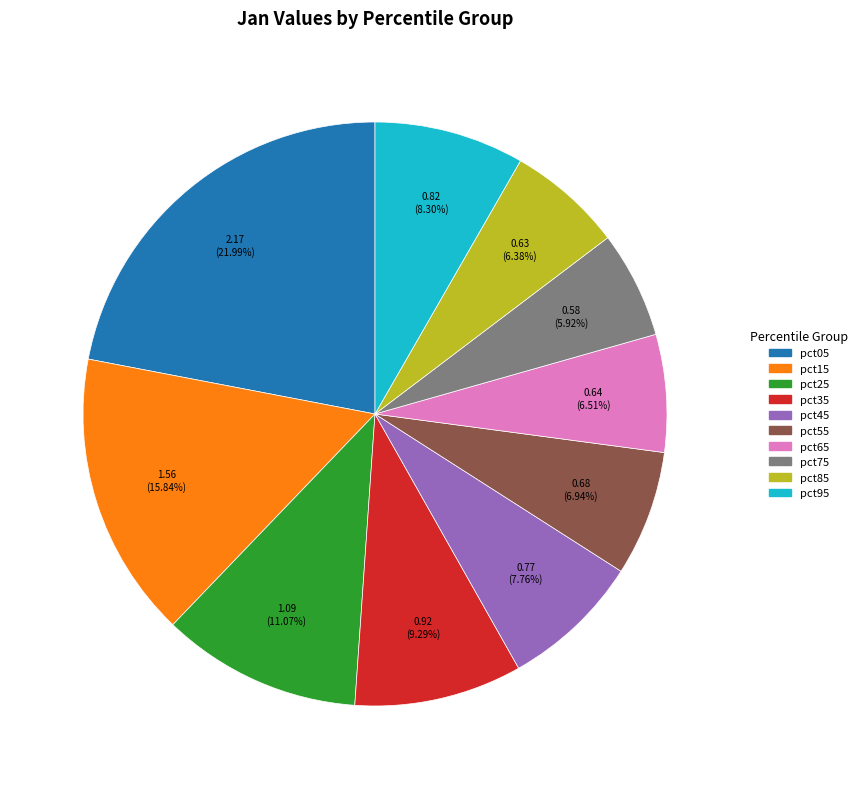

How much of the chart is everything except pct85?

93.6%